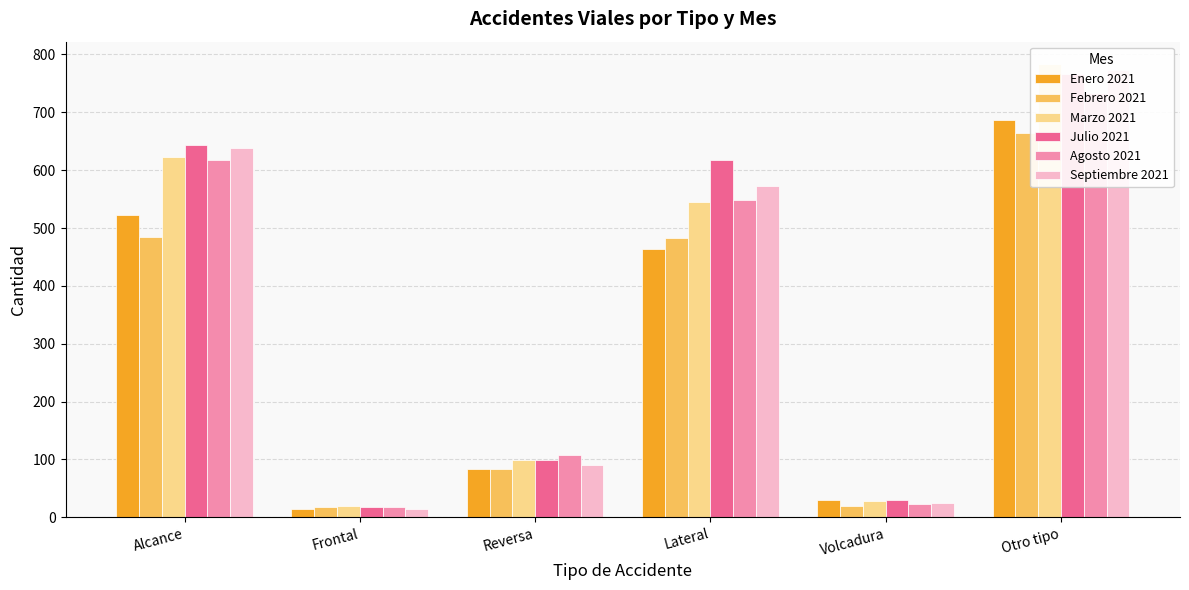

What value does the Febrero 2021 series have at Otro tipo, to the nearest 10?

660